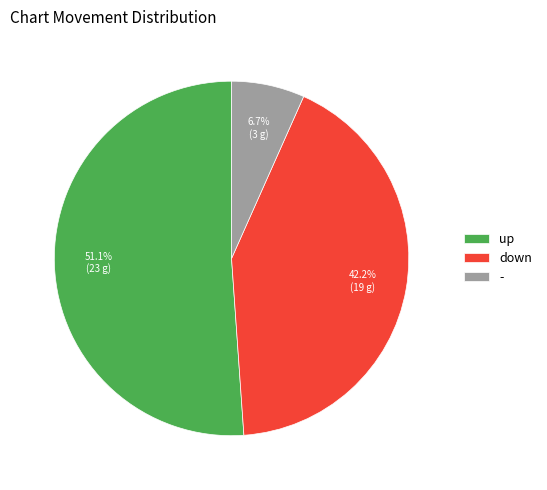

To the nearest percent, what is the difference between the largest and smallest slice percentages?

44%